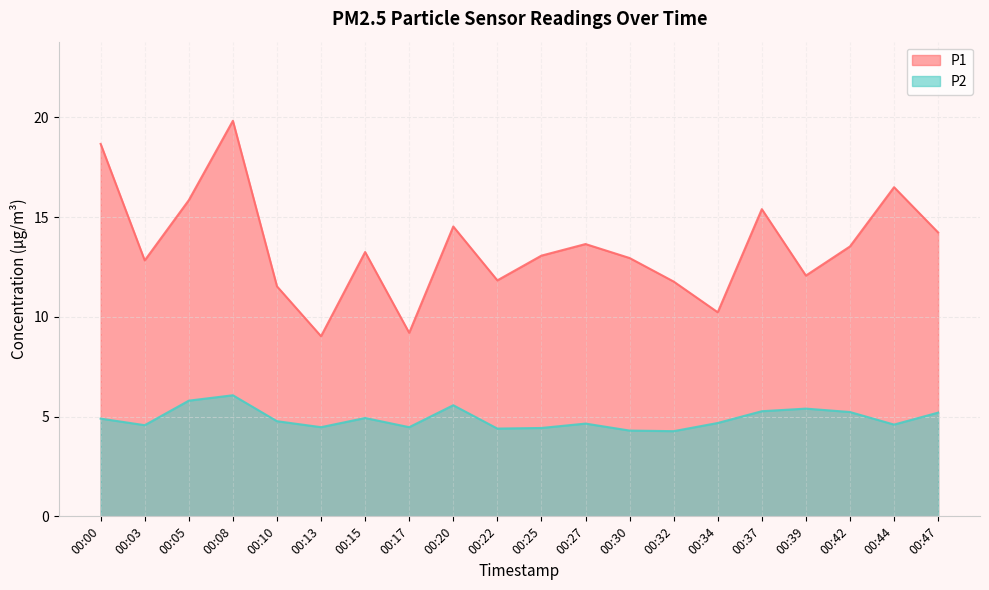

What is the value of the P1 point at the 20th from the left?

14.2